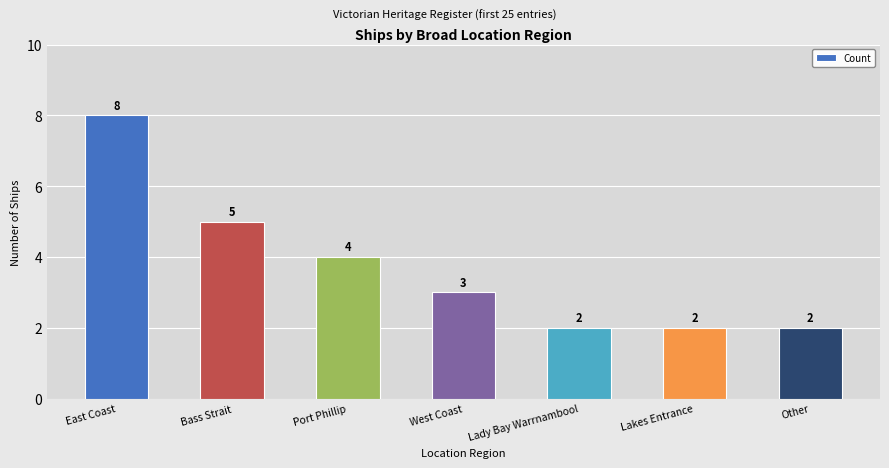

Reading left to right, list all the values displayed in this chart.

8	5	4	3	2	2	2